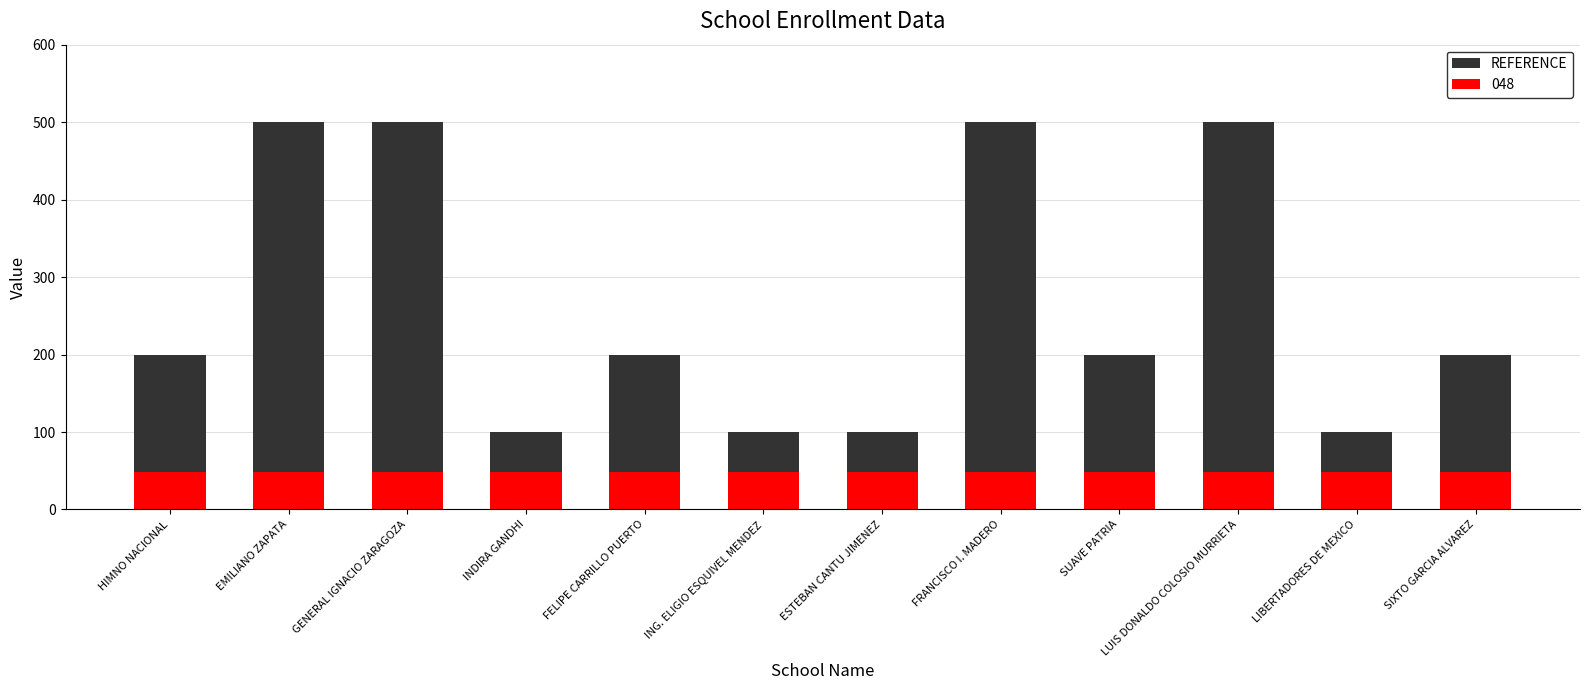

Which label corresponds to the largest value in the chart?

EMILIANO ZAPATA